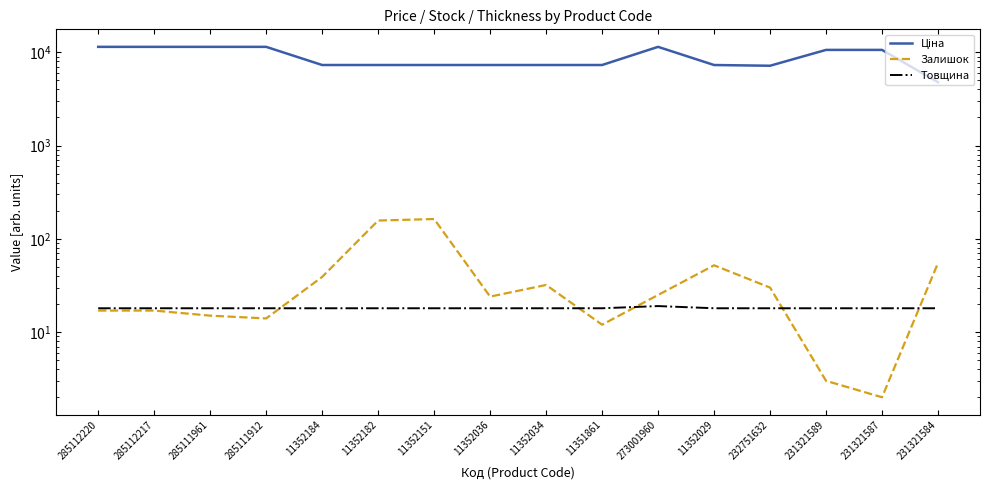

Rank the series by their maximum value, from highest to lowest.

Ціна, Залишок, Товщина